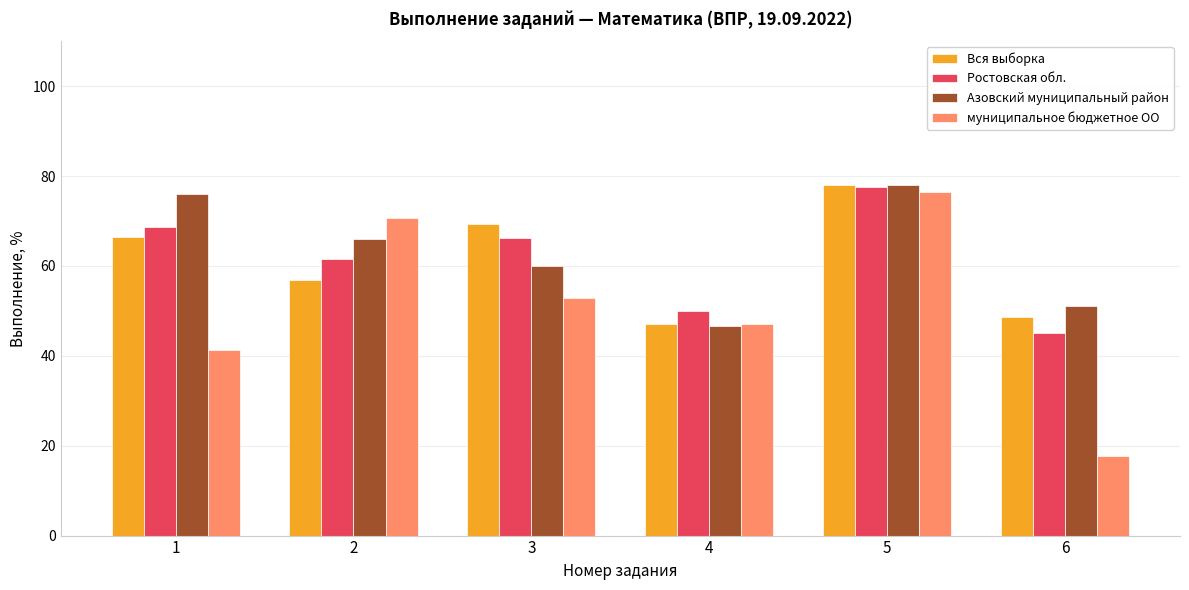

Rank the categories by Ростовская обл. value from highest to lowest.

5, 1, 3, 2, 4, 6